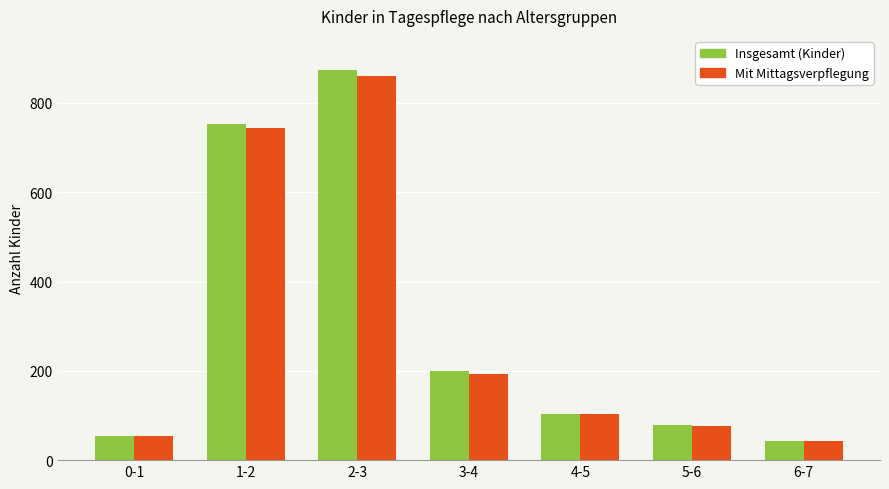

Is the value of Insgesamt (Kinder) at 5-6 greater than the value of Mit Mittagsverpflegung at 2-3?

No